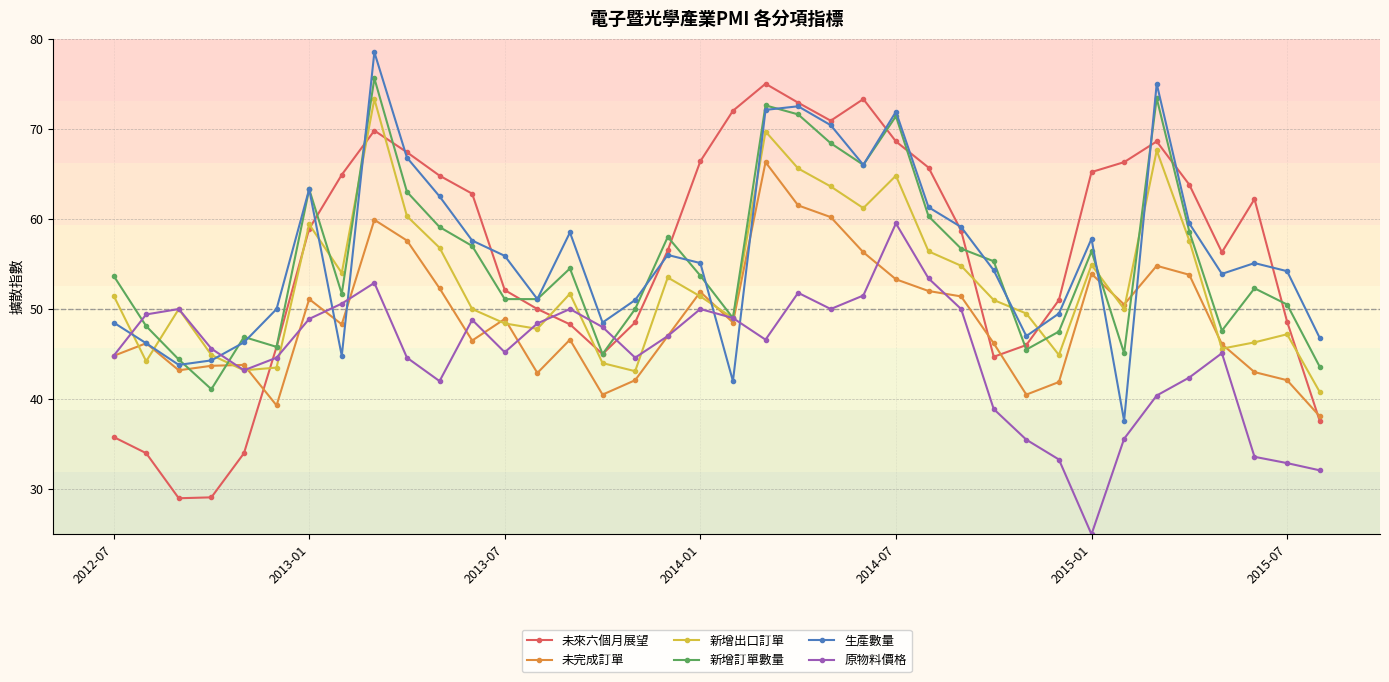

What is the highest value of the 未完成訂單 series?

66.3